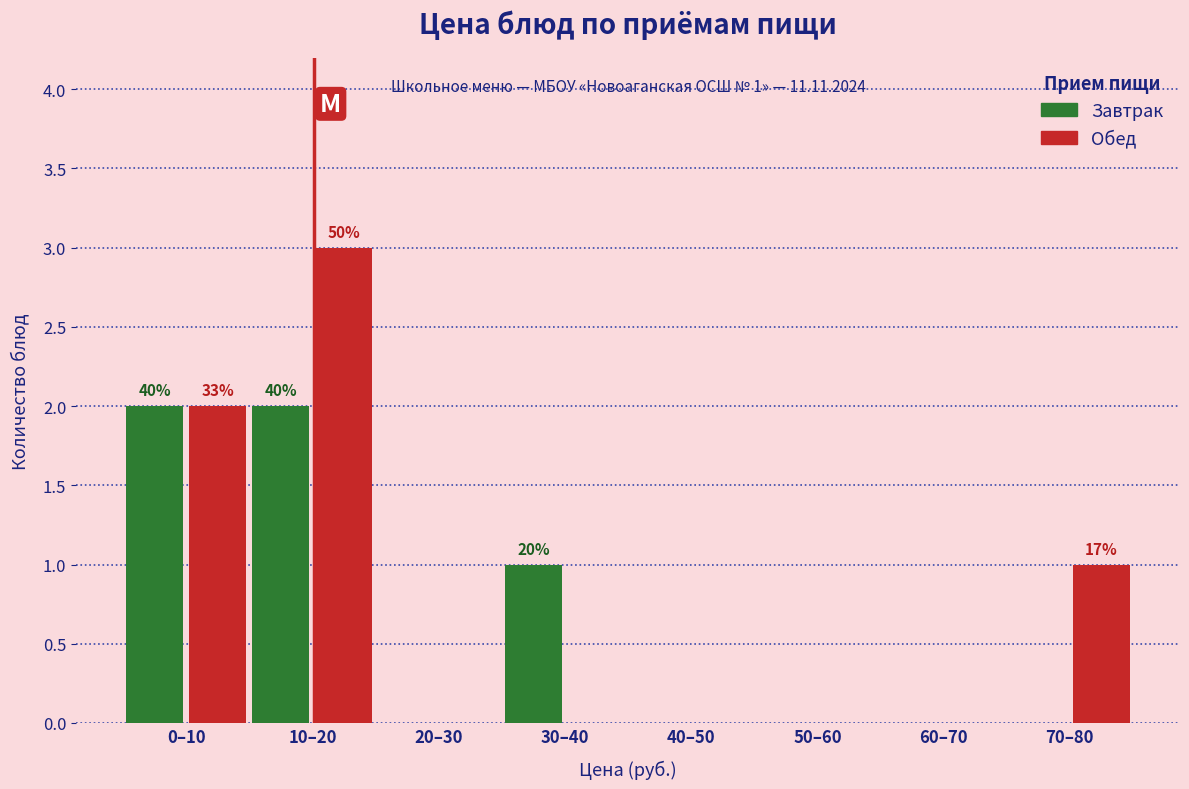

Reading left to right, list all the values displayed in this chart.

Завтрак: 0–10=2	10–20=2	20–30=0	30–40=1	40–50=0	50–60=0	60–70=0	70–80=0
Обед: 0–10=2	10–20=3	20–30=0	30–40=0	40–50=0	50–60=0	60–70=0	70–80=1